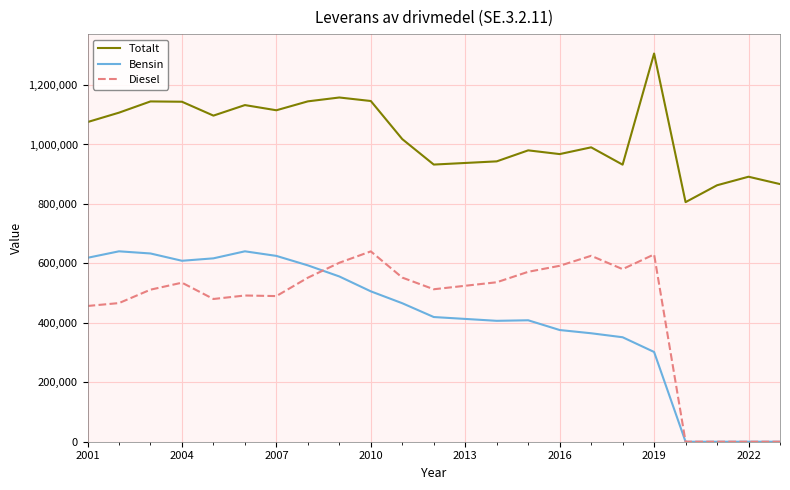

What is the lowest value of the Totalt series?

806061.0